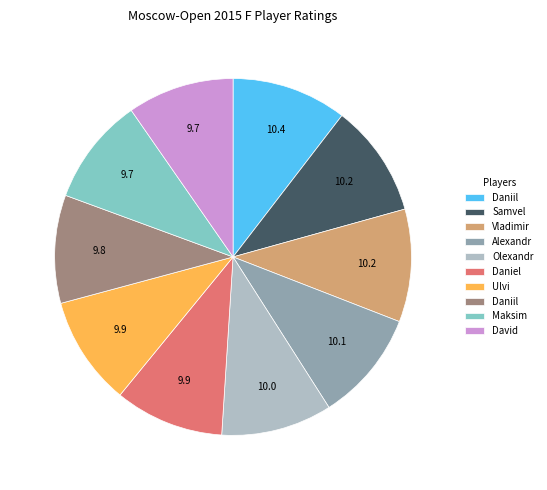

Does any single category account for the majority?

No